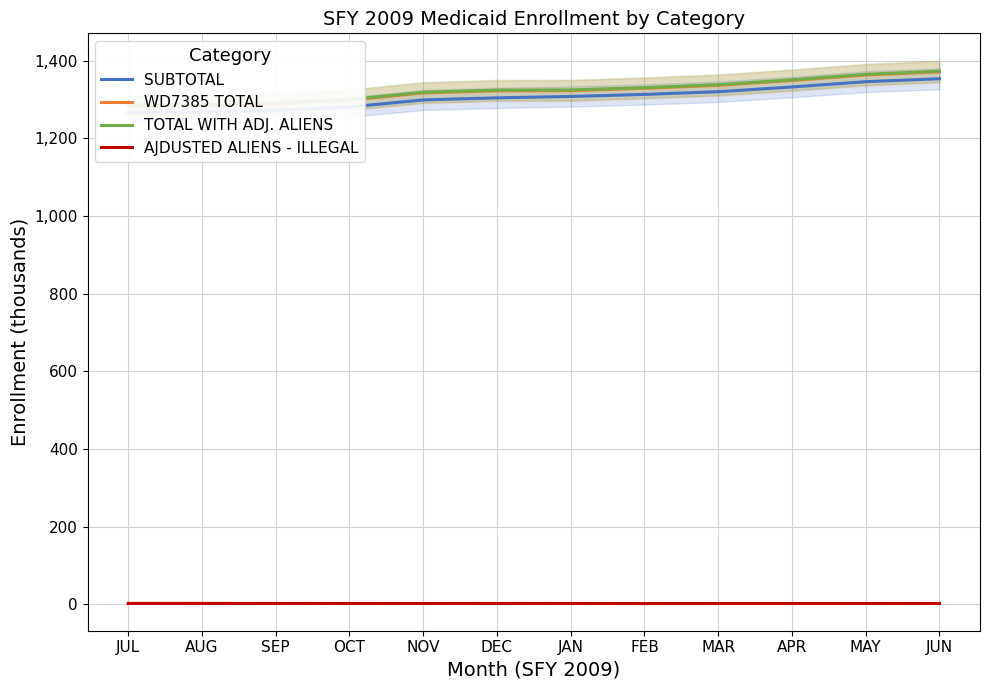

True or false: SUBTOTAL and AJDUSTED ALIENS - ILLEGAL intersect in this chart.

False